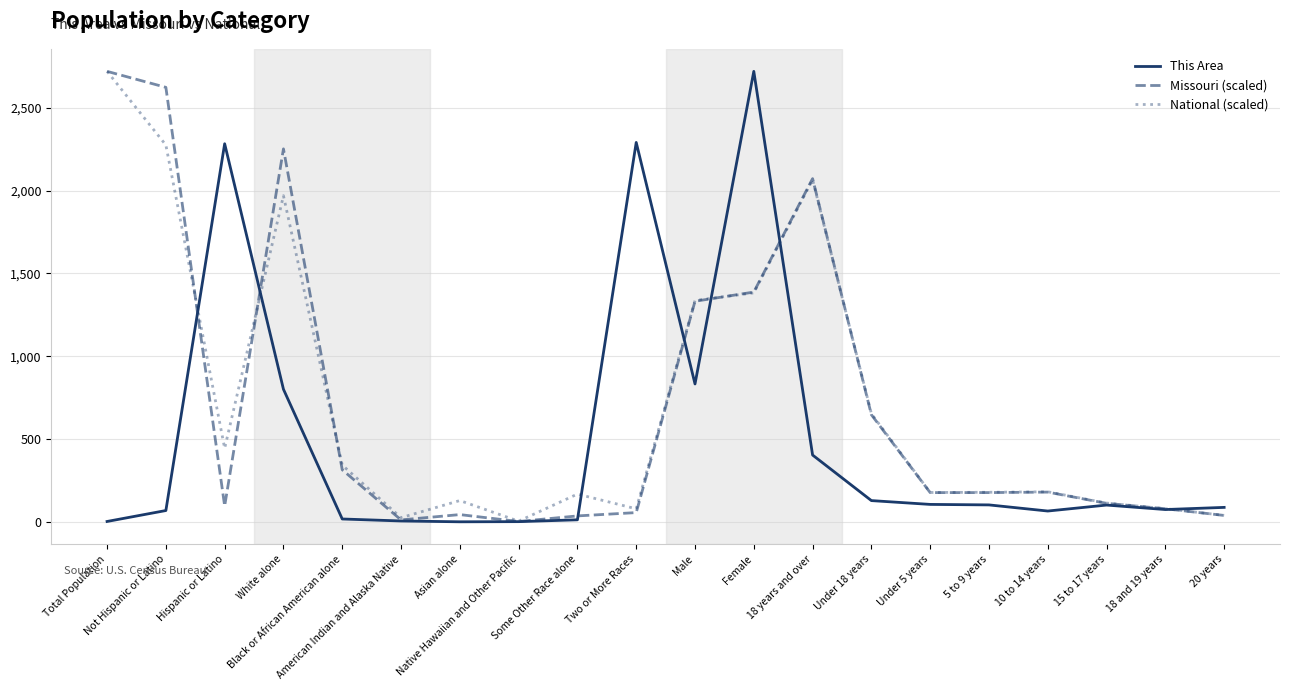

Does the chart have visible grid lines?

Yes